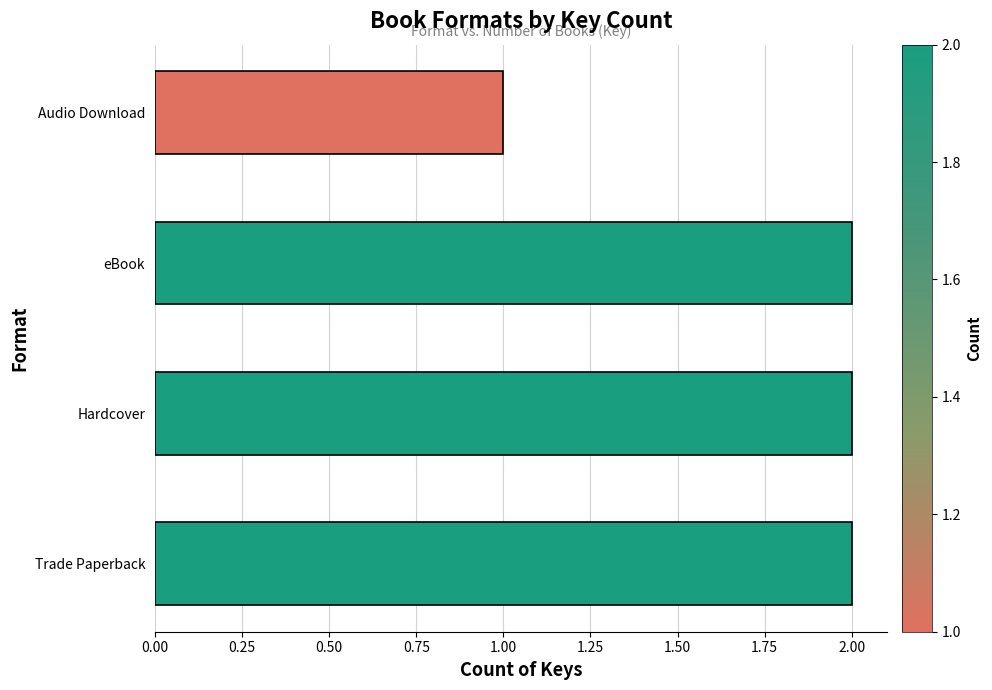

Reading bottom to top, what are all the values shown in this chart?

Trade Paperback=2	Hardcover=2	eBook=2	Audio Download=1